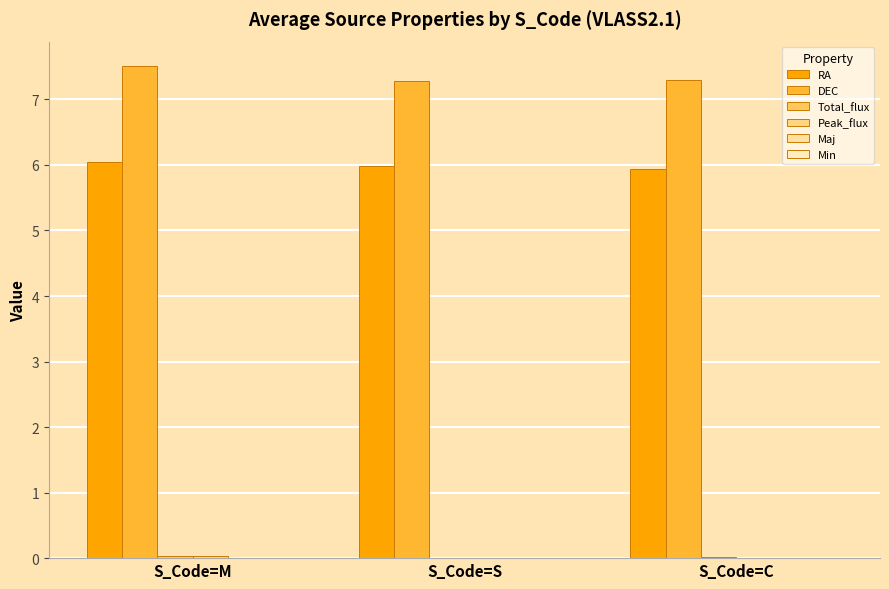

Between S_Code=S and S_Code=C, which series saw the biggest shift?

RA